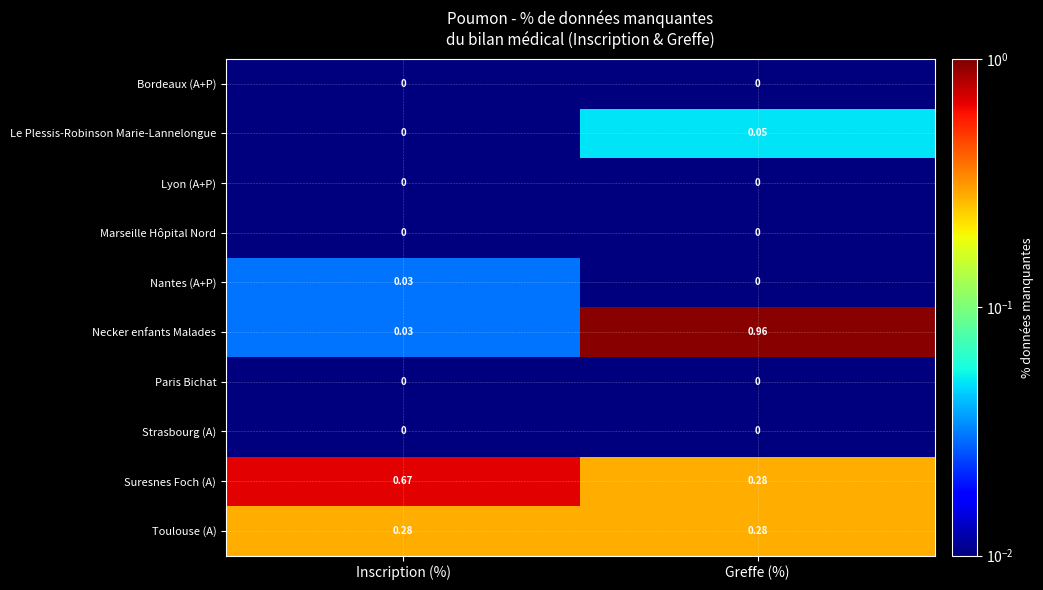

At which category is the sum across all series the highest?

Greffe (%)